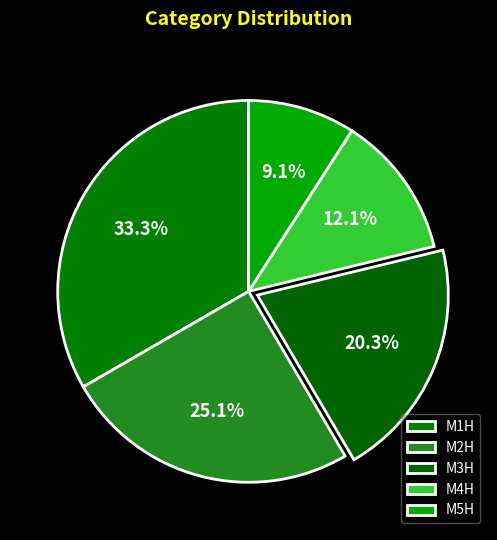

What portion of the pie excludes M1H?

66.7%